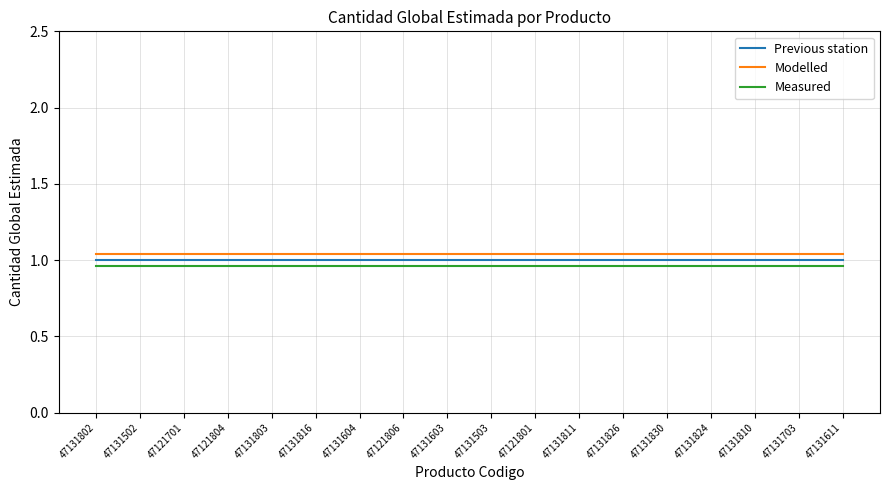

True or false: Previous station and Measured cross at least once.

False